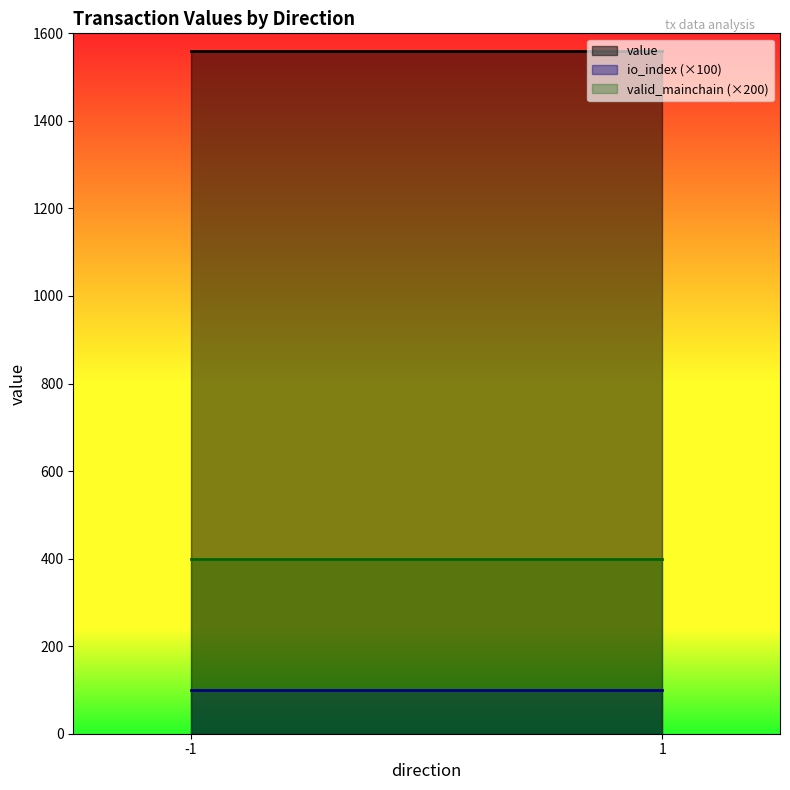

True or false: value has a value of 0.2 at 1.

False